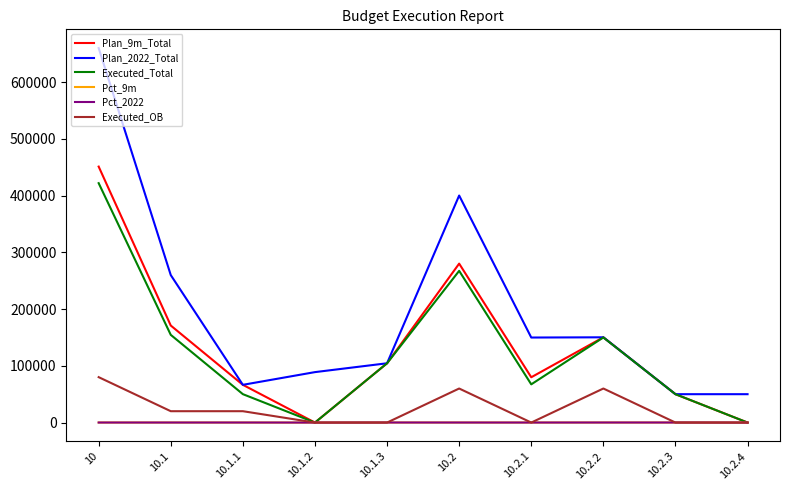

How many lines are shown in the chart?

6